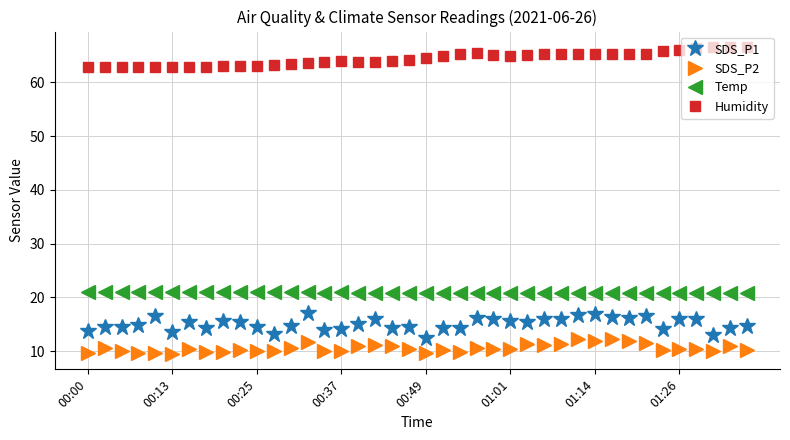

What is the difference between the second highest and minimum values in the SDS_P1 series?

4.6